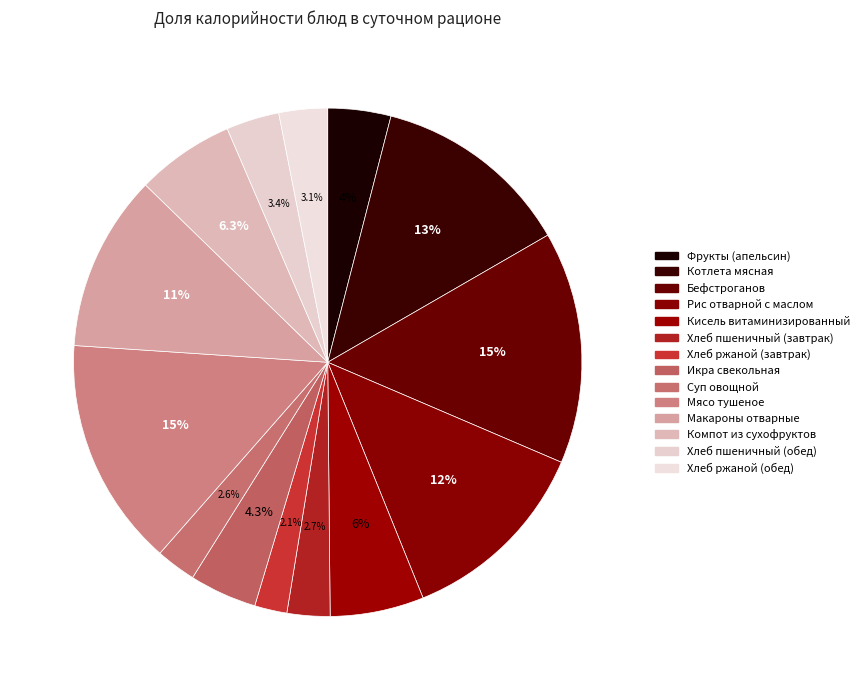

To the nearest percent, what percentage of the pie is Компот из сухофруктов?

6%